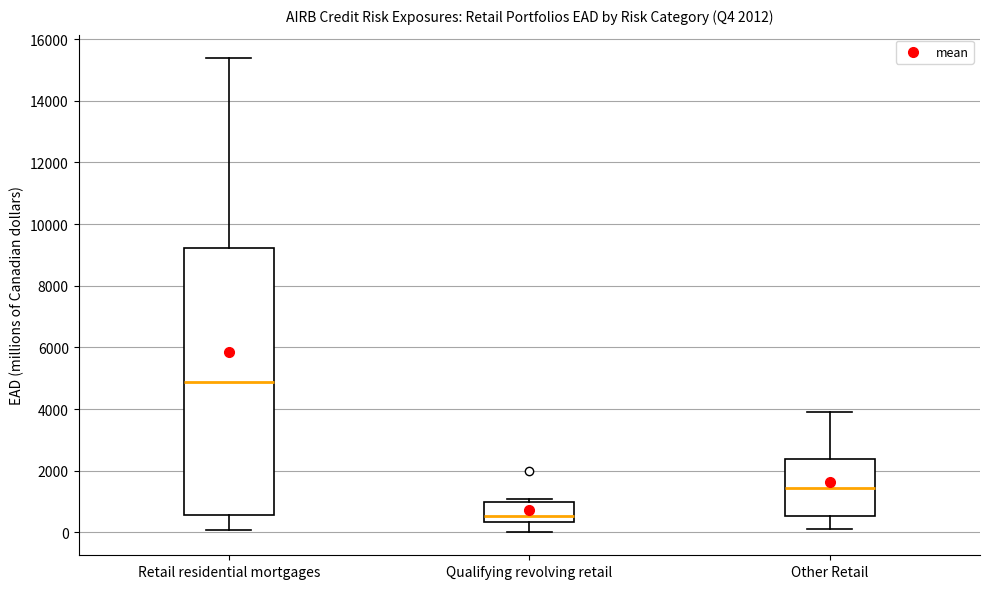

Which box's median line is the highest?

Retail residential mortgages